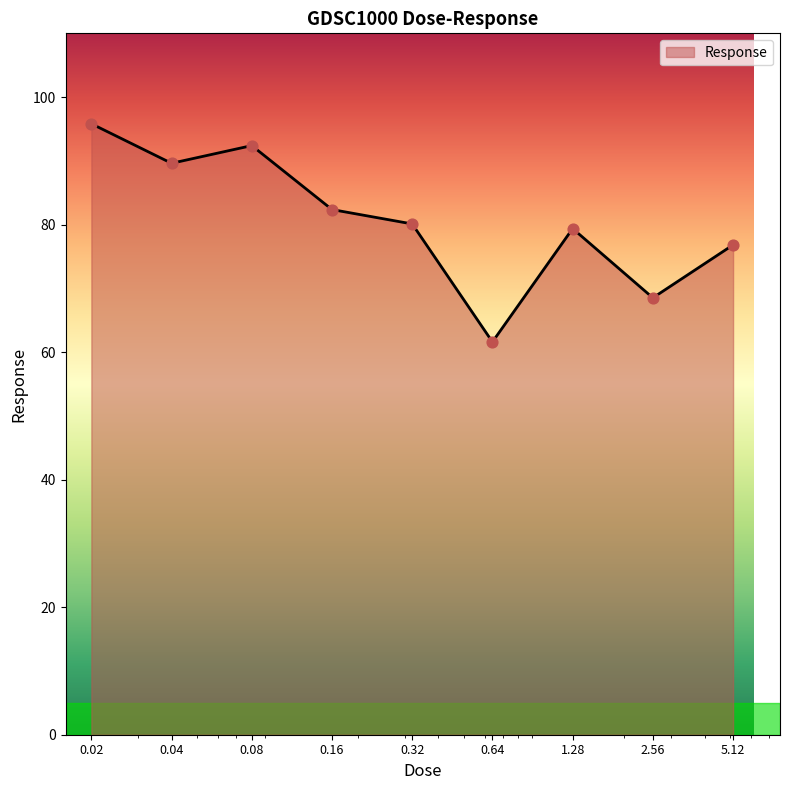

What is the smallest value displayed?

61.6